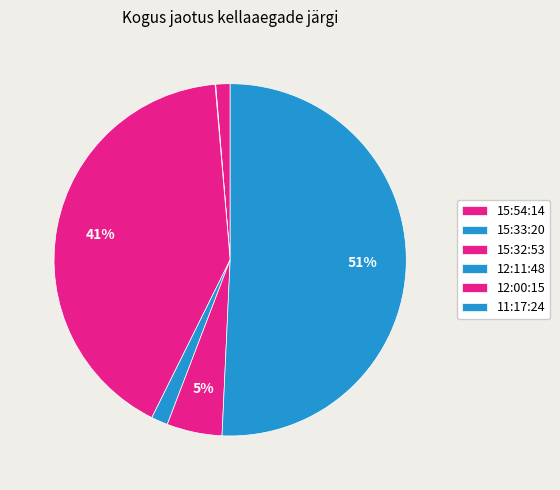

Between 15:54:14 and 12:00:15, which is larger?

12:00:15